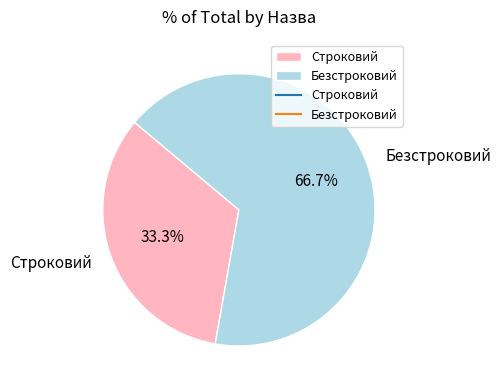

How much of the chart is everything except Безстроковий?

33.3%